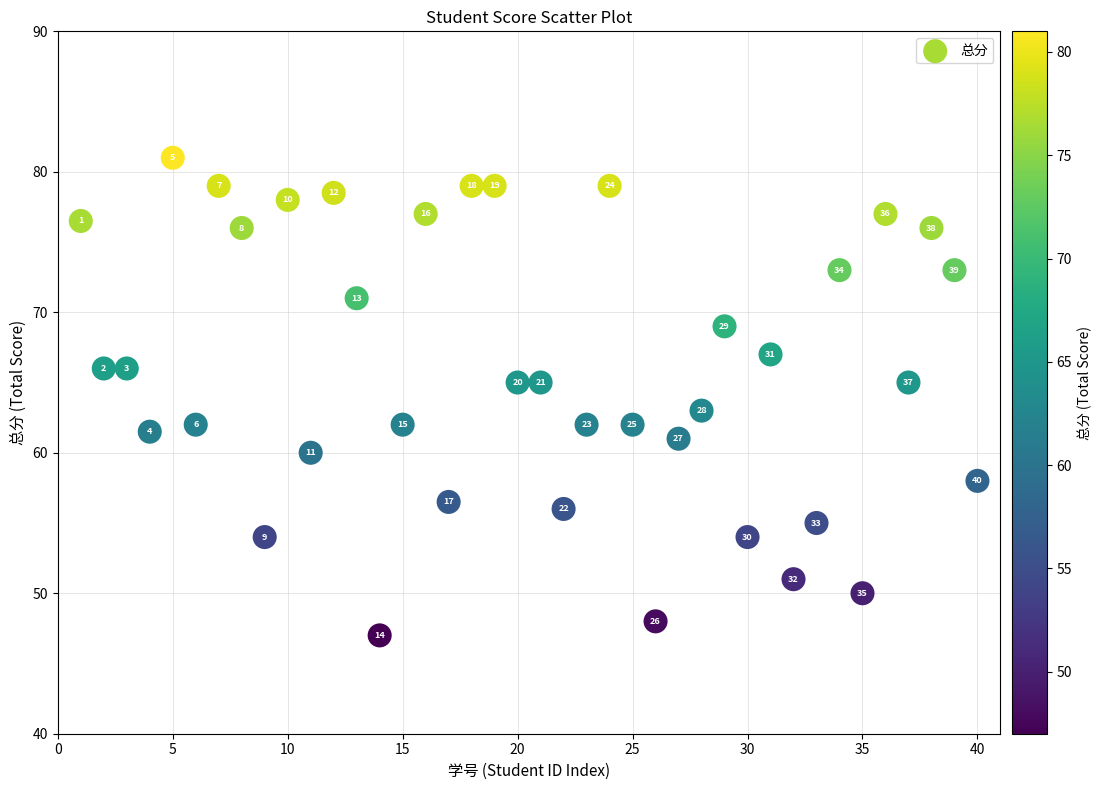

What is the range of Y values (max minus min)?

34.0